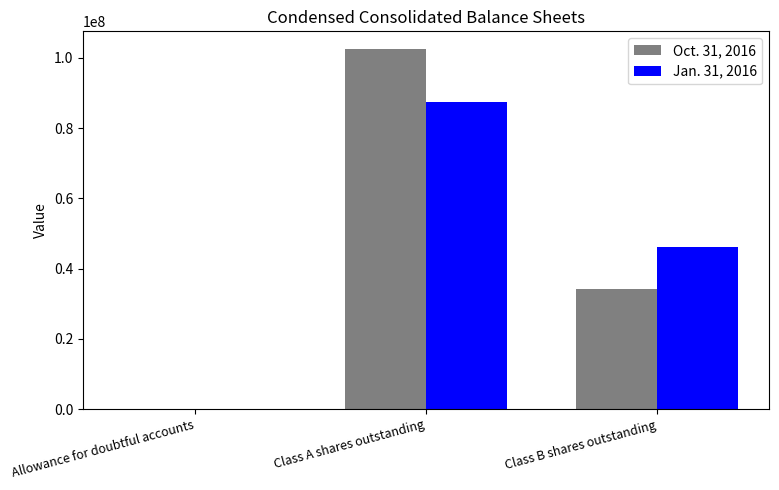

Is it true that Jan. 31, 2016 equals 68750005 at Class B shares outstanding?

False